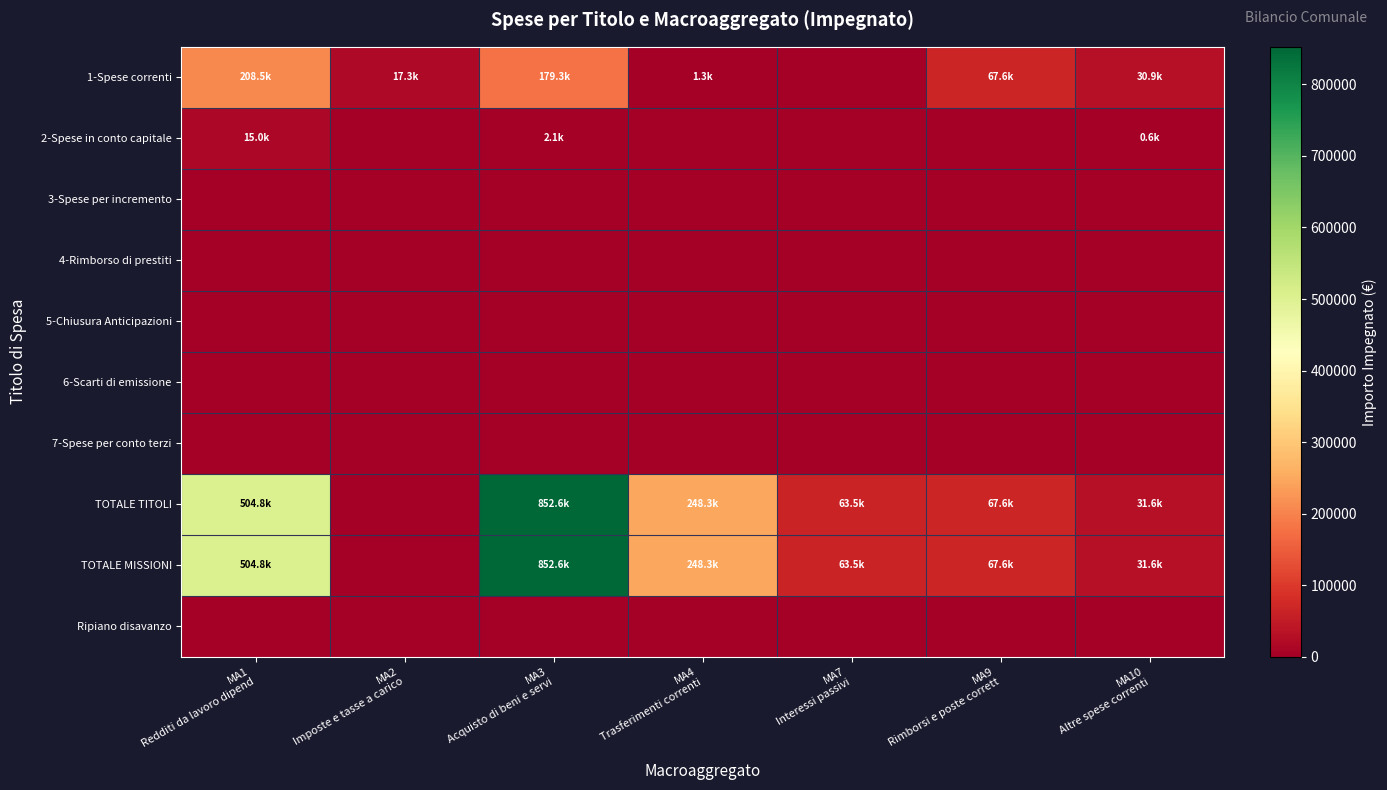

Reading left to right, transcribe all the data shown in this chart.

1-Spese correnti: MA1
Redditi da lavoro dipend=208503.0	MA2
Imposte e tasse a carico=17288.3	MA3
Acquisto di beni e servi=179254.9	MA4
Trasferimenti correnti=1258.5	MA7
Interessi passivi=0.0	MA9
Rimborsi e poste corrett=67561.0	MA10
Altre spese correnti=30889.0
2-Spese in conto capitale: MA1
Redditi da lavoro dipend=14971.7	MA2
Imposte e tasse a carico=0.0	MA3
Acquisto di beni e servi=2134.0	MA4
Trasferimenti correnti=0.0	MA7
Interessi passivi=0.0	MA9
Rimborsi e poste corrett=0.0	MA10
Altre spese correnti=581.0
3-Spese per incremento: MA1
Redditi da lavoro dipend=0.0	MA2
Imposte e tasse a carico=0.0	MA3
Acquisto di beni e servi=0.0	MA4
Trasferimenti correnti=0.0	MA7
Interessi passivi=0.0	MA9
Rimborsi e poste corrett=0.0	MA10
Altre spese correnti=0.0
4-Rimborso di prestiti: MA1
Redditi da lavoro dipend=0.0	MA2
Imposte e tasse a carico=0.0	MA3
Acquisto di beni e servi=0.0	MA4
Trasferimenti correnti=0.0	MA7
Interessi passivi=0.0	MA9
Rimborsi e poste corrett=0.0	MA10
Altre spese correnti=0.0
5-Chiusura Anticipazioni: MA1
Redditi da lavoro dipend=0.0	MA2
Imposte e tasse a carico=0.0	MA3
Acquisto di beni e servi=0.0	MA4
Trasferimenti correnti=0.0	MA7
Interessi passivi=0.0	MA9
Rimborsi e poste corrett=0.0	MA10
Altre spese correnti=0.0
6-Scarti di emissione: MA1
Redditi da lavoro dipend=0.0	MA2
Imposte e tasse a carico=0.0	MA3
Acquisto di beni e servi=0.0	MA4
Trasferimenti correnti=0.0	MA7
Interessi passivi=0.0	MA9
Rimborsi e poste corrett=0.0	MA10
Altre spese correnti=0.0
7-Spese per conto terzi: MA1
Redditi da lavoro dipend=0.0	MA2
Imposte e tasse a carico=0.0	MA3
Acquisto di beni e servi=0.0	MA4
Trasferimenti correnti=0.0	MA7
Interessi passivi=0.0	MA9
Rimborsi e poste corrett=0.0	MA10
Altre spese correnti=0.0
TOTALE TITOLI: MA1
Redditi da lavoro dipend=504754.6	MA2
Imposte e tasse a carico=0.0	MA3
Acquisto di beni e servi=852567.1	MA4
Trasferimenti correnti=248343.2	MA7
Interessi passivi=63526.2	MA9
Rimborsi e poste corrett=67561.0	MA10
Altre spese correnti=31621.0
TOTALE MISSIONI: MA1
Redditi da lavoro dipend=504754.6	MA2
Imposte e tasse a carico=0.0	MA3
Acquisto di beni e servi=852567.1	MA4
Trasferimenti correnti=248343.2	MA7
Interessi passivi=63526.2	MA9
Rimborsi e poste corrett=67561.0	MA10
Altre spese correnti=31621.0
Ripiano disavanzo: MA1
Redditi da lavoro dipend=0.0	MA2
Imposte e tasse a carico=0.0	MA3
Acquisto di beni e servi=0.0	MA4
Trasferimenti correnti=0.0	MA7
Interessi passivi=0.0	MA9
Rimborsi e poste corrett=0.0	MA10
Altre spese correnti=0.0